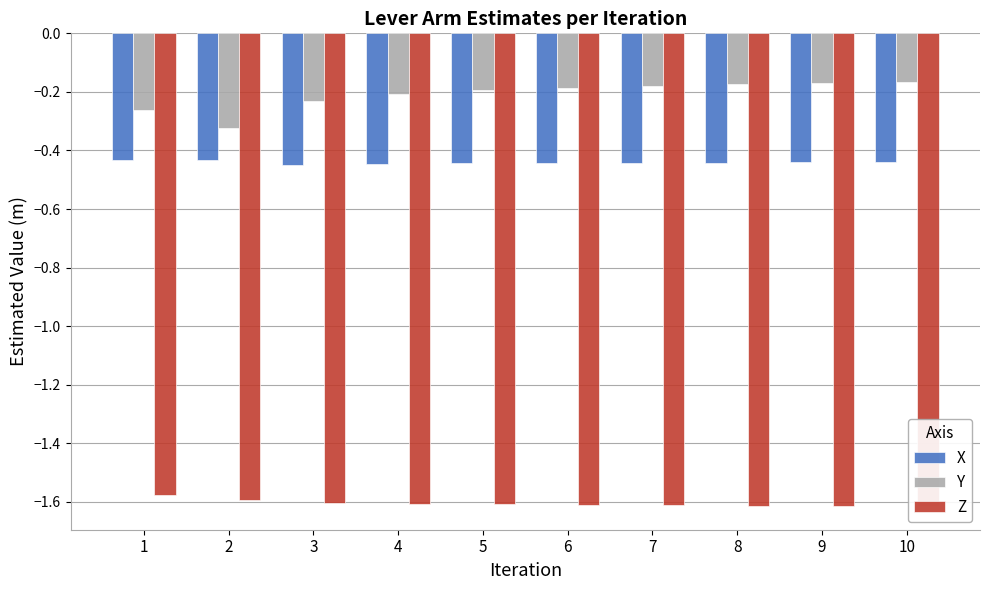

Where is Y nearest to the value 0?

10